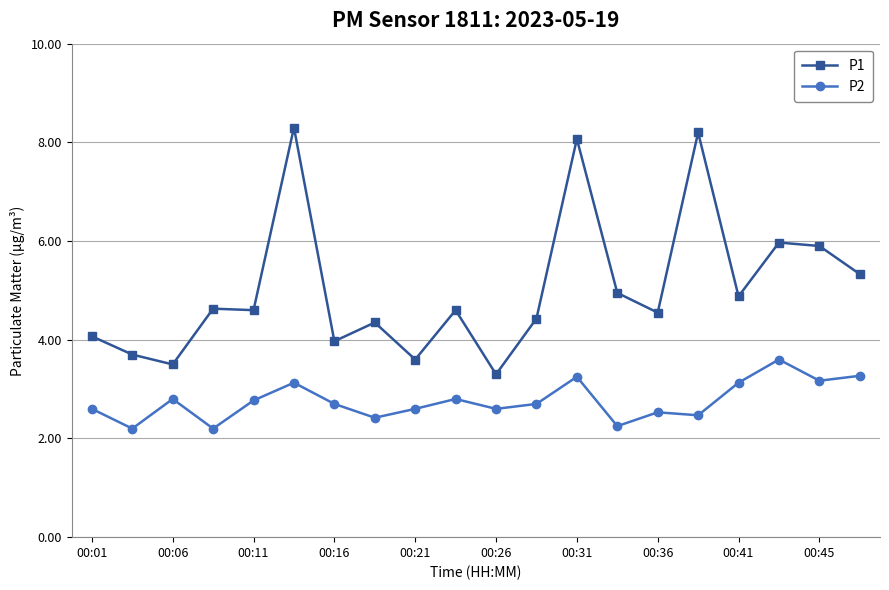

Which series has the largest total across all categories?

P1